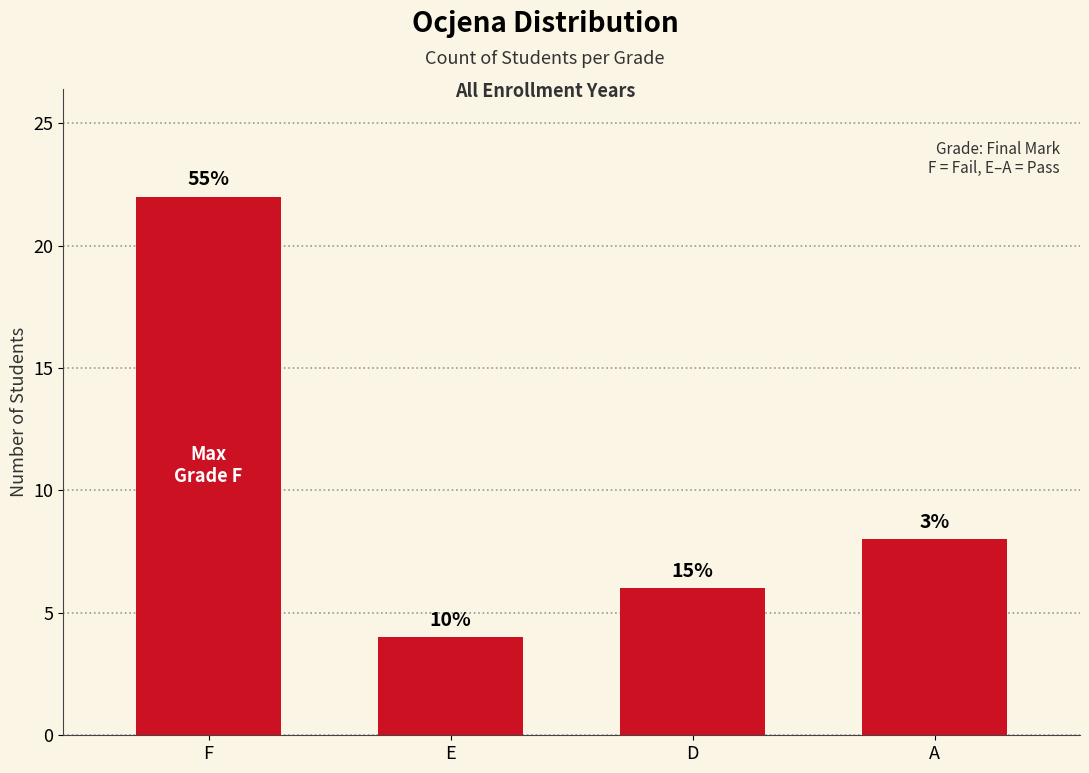

What is the difference between the maximum and second lowest values?

16